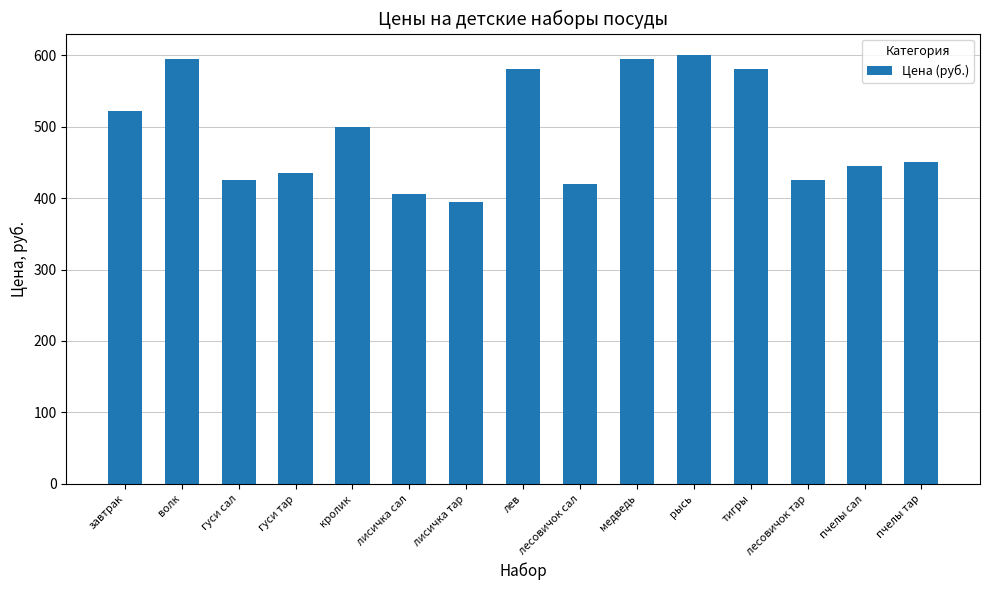

The chart shows a value of 595 at медведь. True or false?

True